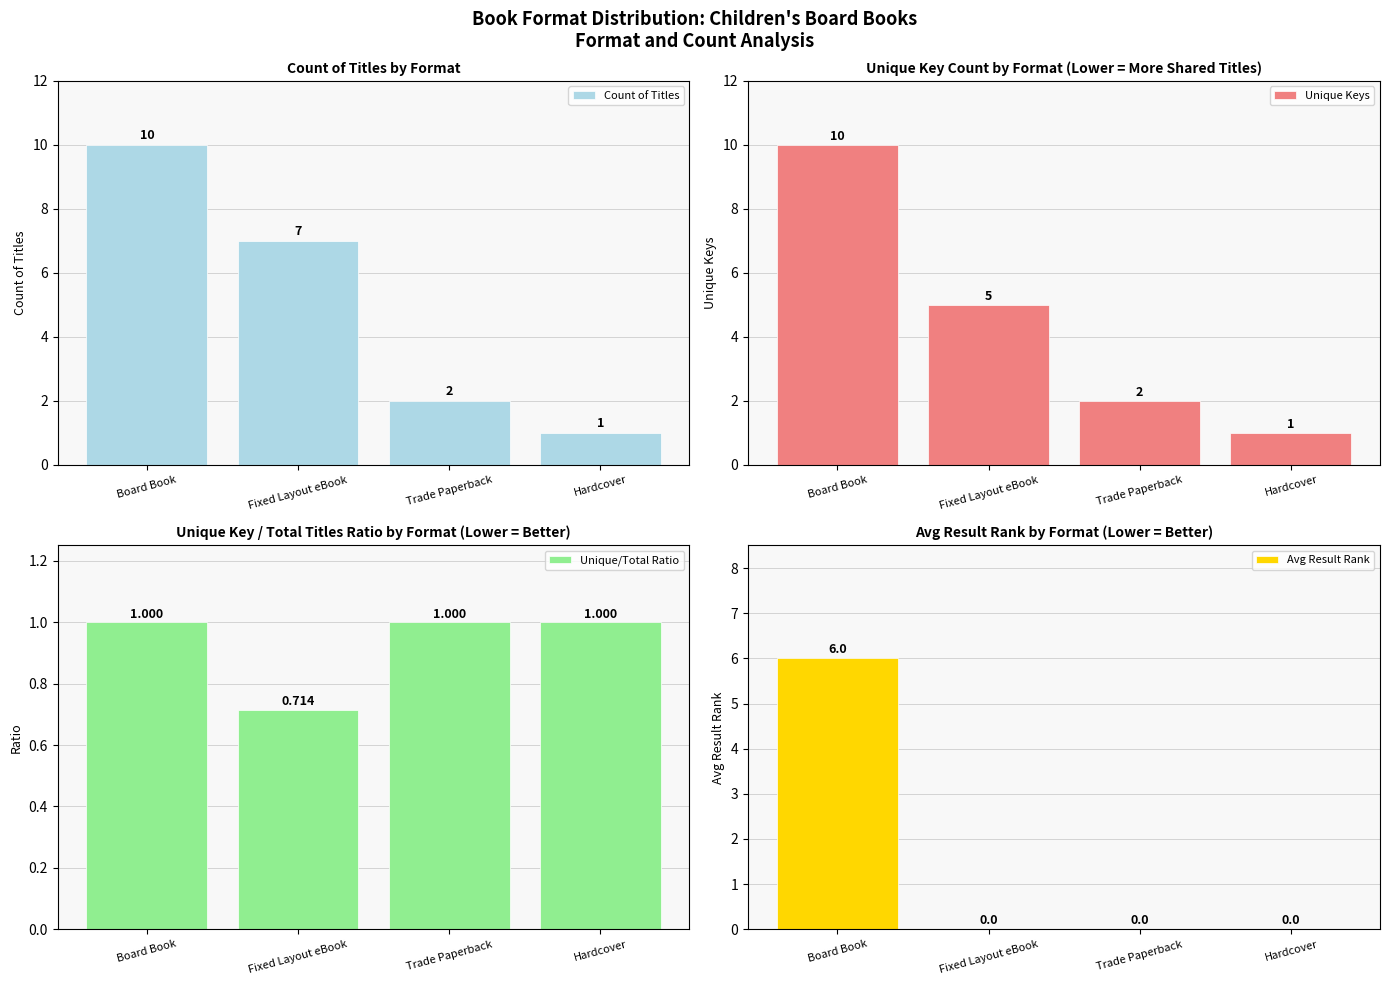

Reading left to right, extract all data points from this chart.

Count of Titles: 10.0	7.0	2.0	1.0
Unique Keys: 10.0	5.0	2.0	1.0
Unique/Total Ratio: 1.0	0.7	1.0	1.0
Avg Result Rank: 6.0	0.0	0.0	0.0